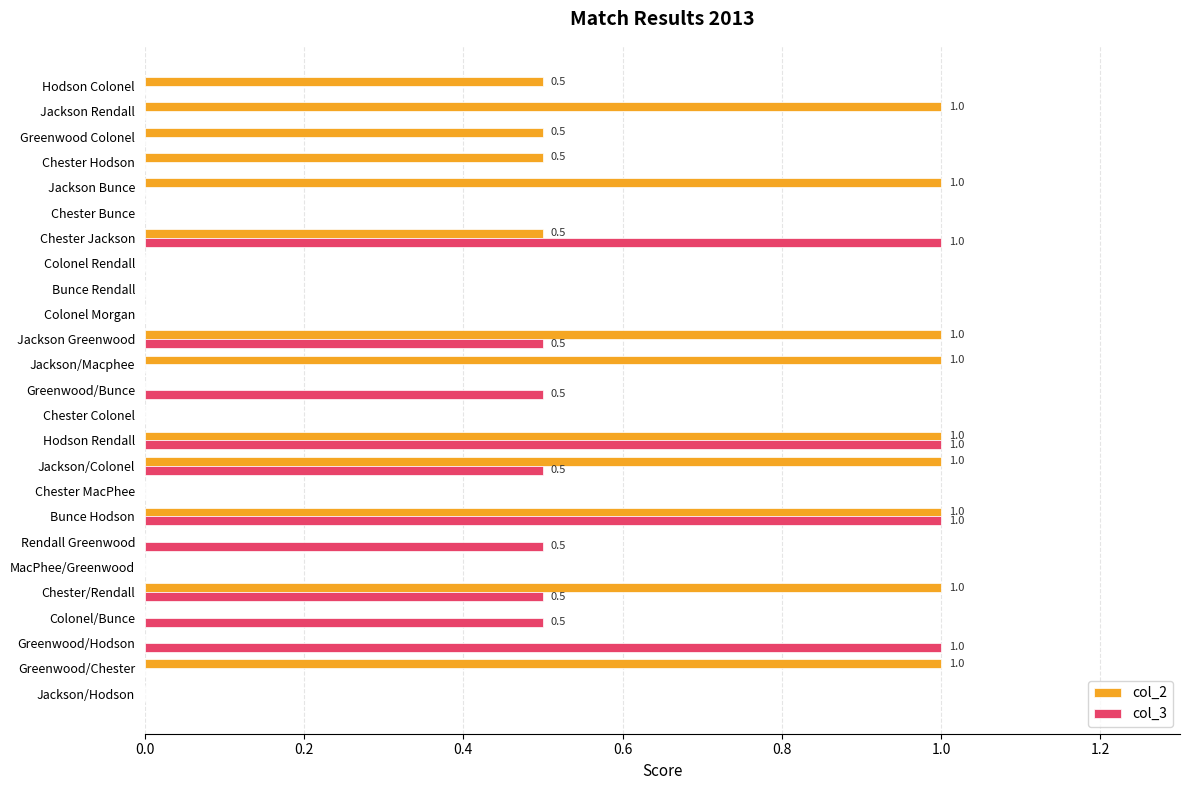

True or false: col_2 has a value of 1.0 at Chester/Rendall.

True